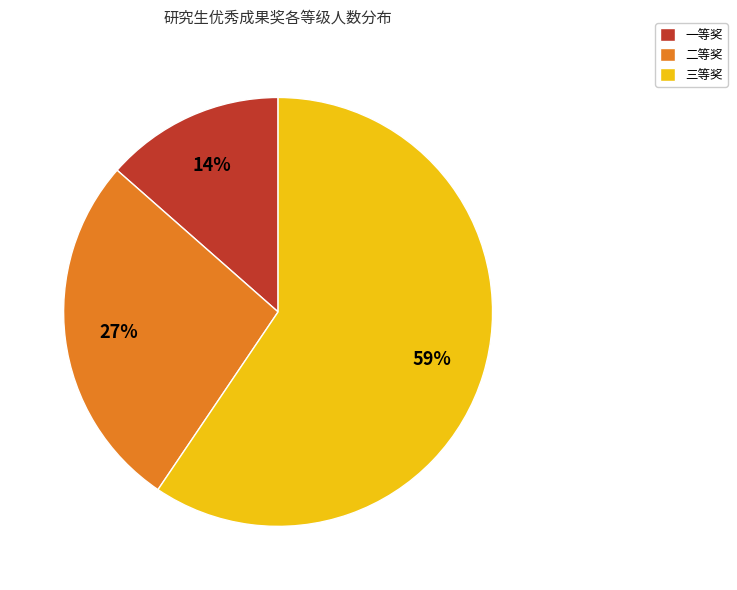

Do 二等奖 and 一等奖 together represent more than half of the pie?

No